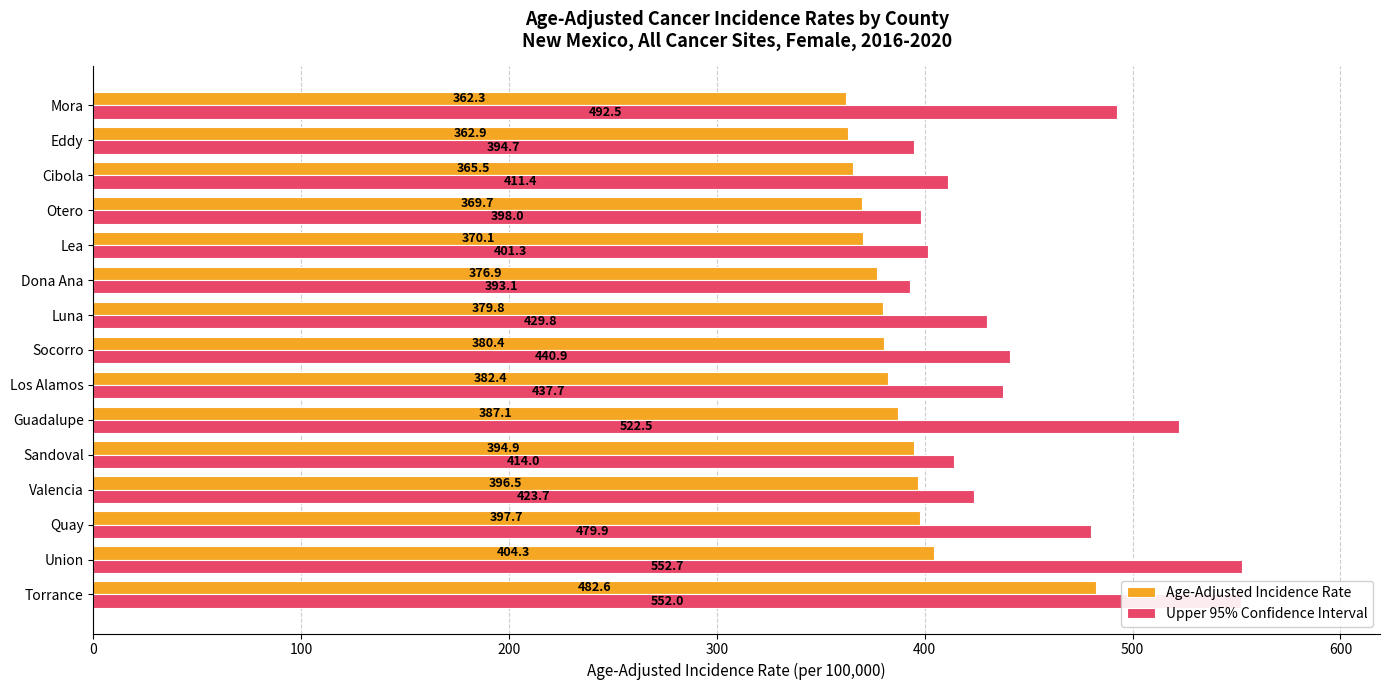

Which category has the lowest value in the Age-Adjusted Incidence Rate series?

Mora